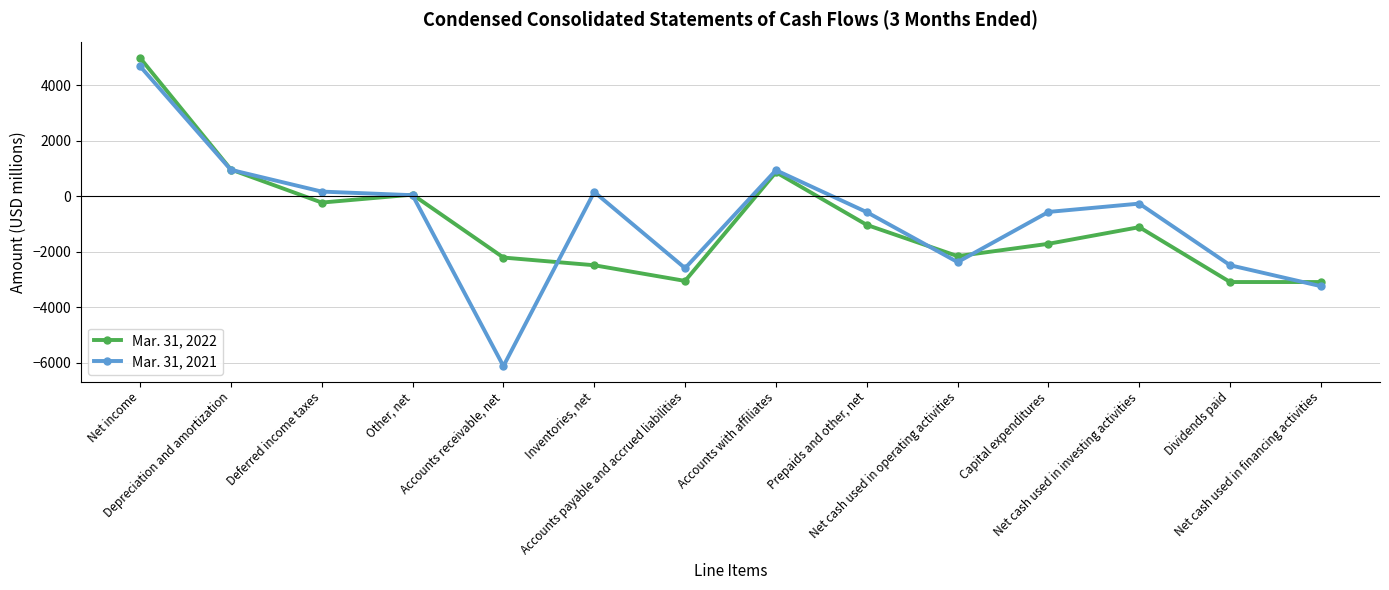

What position from the right is Prepaids and other, net?

6